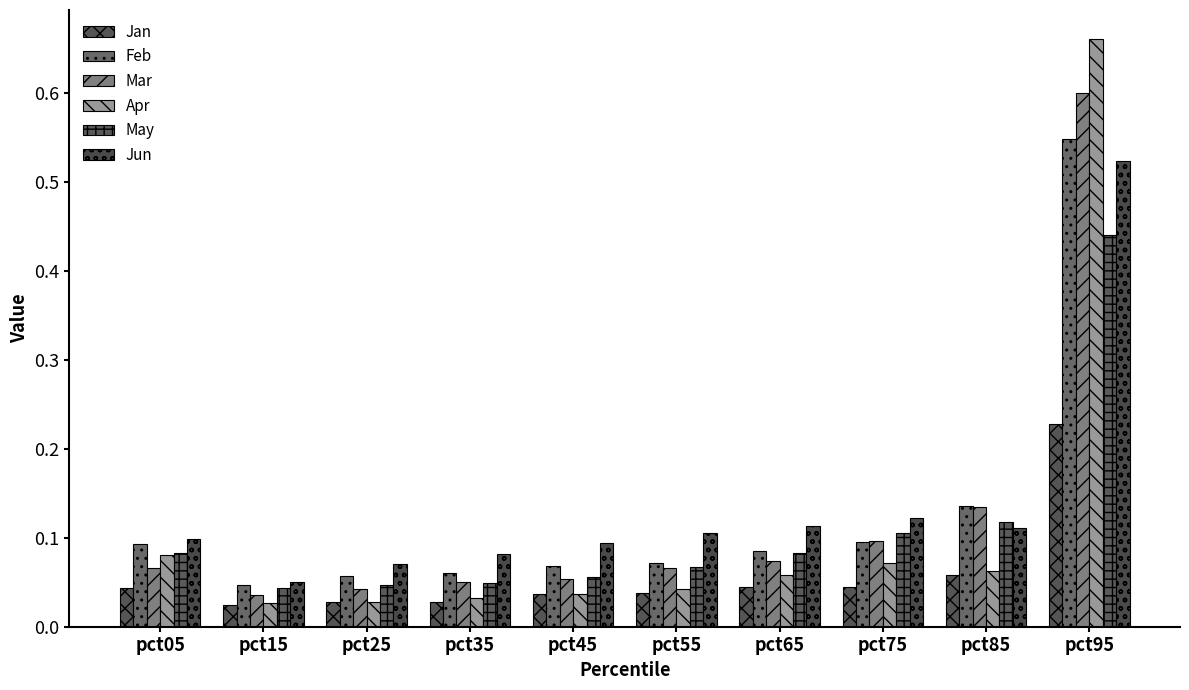

The value of Jan at pct45 is 0.0. True or false?

True